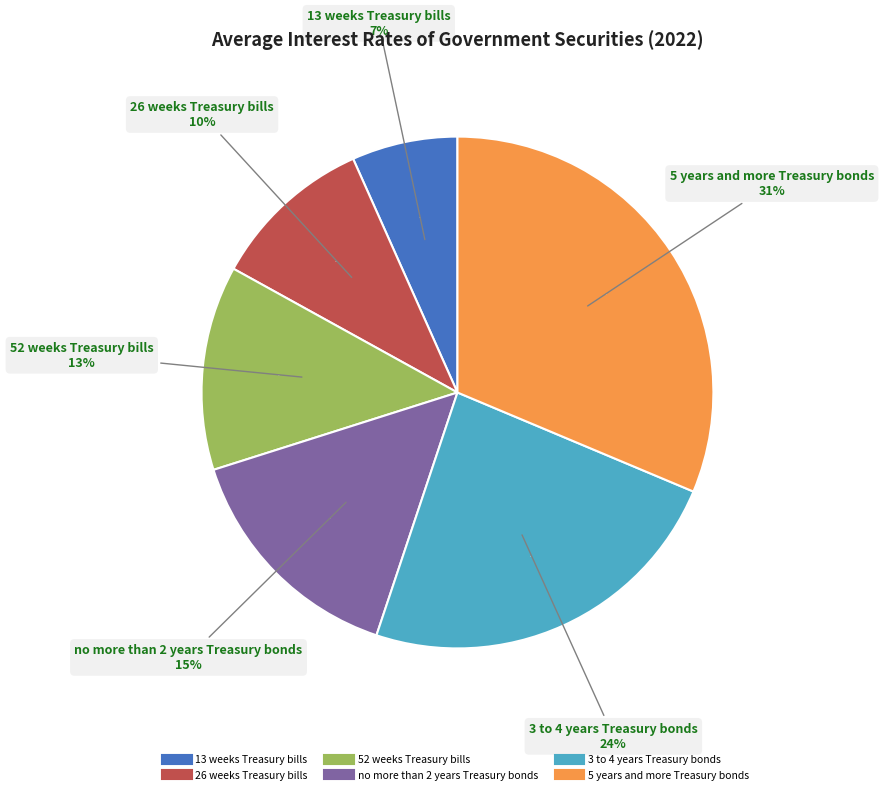

True or false: 5 years and more Treasury bonds accounts for 18% of the total.

False